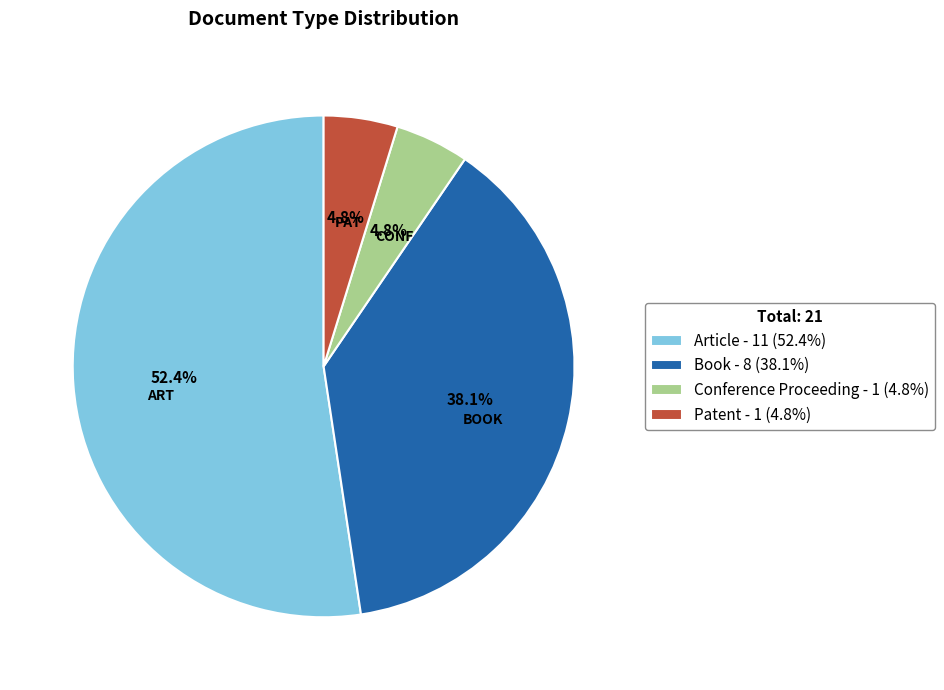

Which has a higher value, Article - 11 (52.4%) or Book - 8 (38.1%)?

Article - 11 (52.4%)